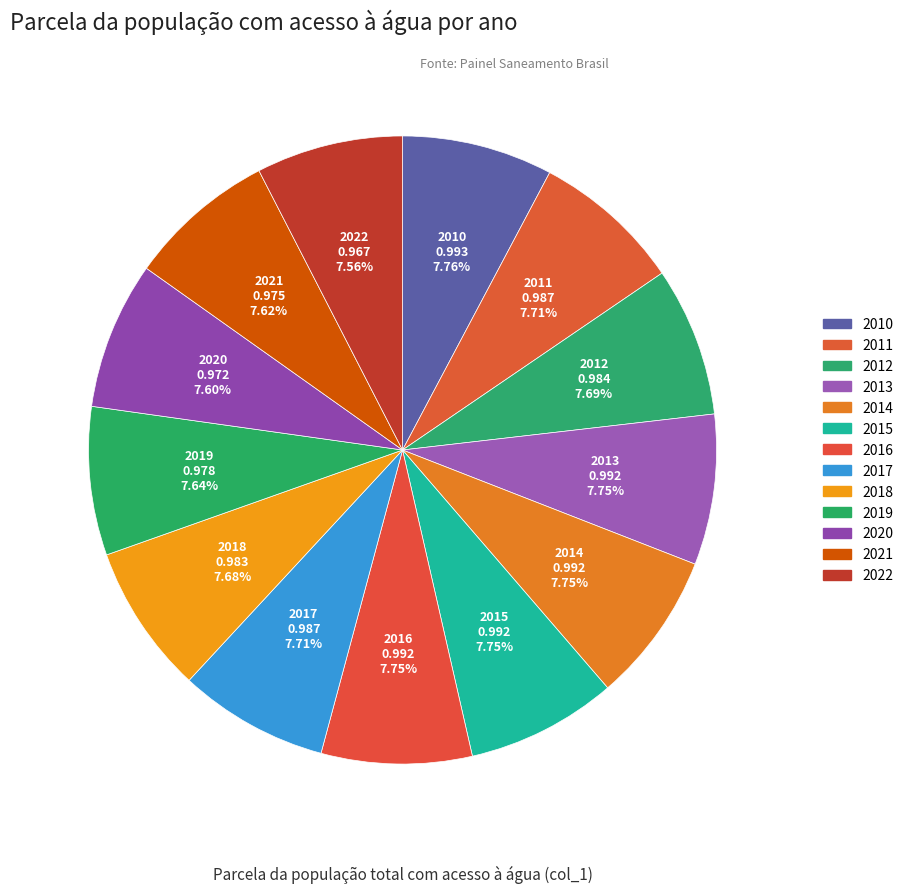

Between 2016 and 2022, which is larger?

2016